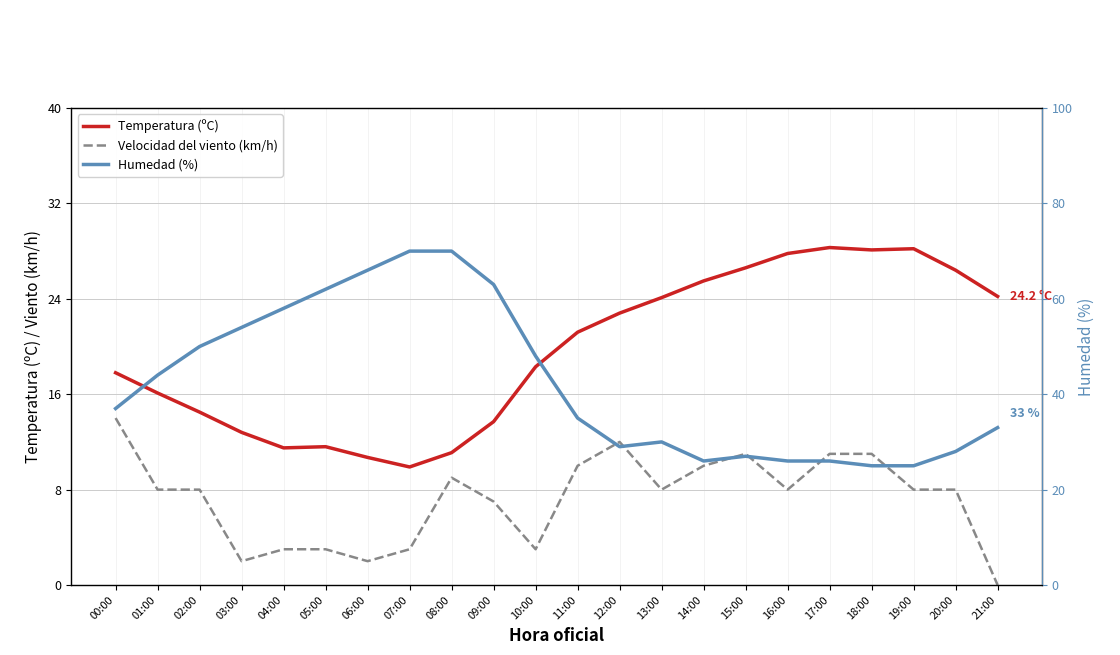

List the labels in order of Temperatura (ºC) value, smallest first.

07:00, 06:00, 08:00, 04:00, 05:00, 03:00, 09:00, 02:00, 01:00, 00:00, 10:00, 11:00, 12:00, 13:00, 21:00, 14:00, 20:00, 15:00, 16:00, 18:00, 19:00, 17:00